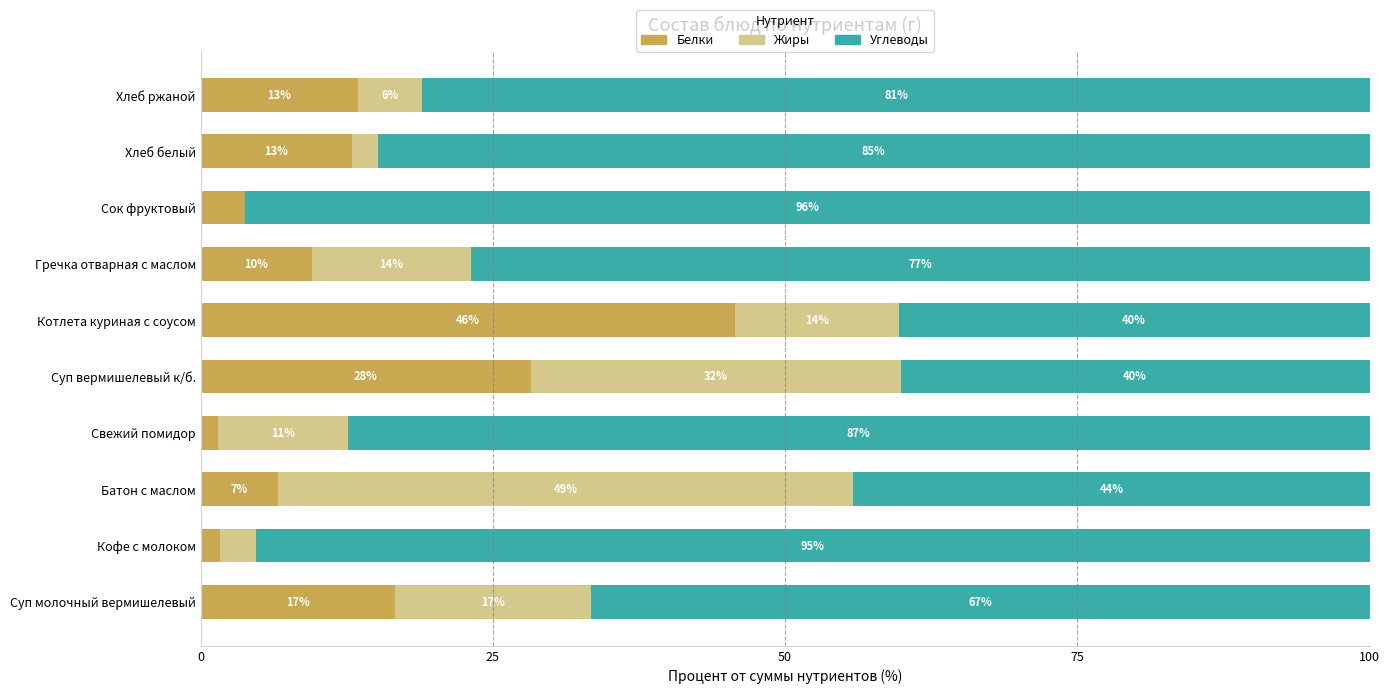

Which category has the highest value in the Белки series?

Котлета куриная с соусом